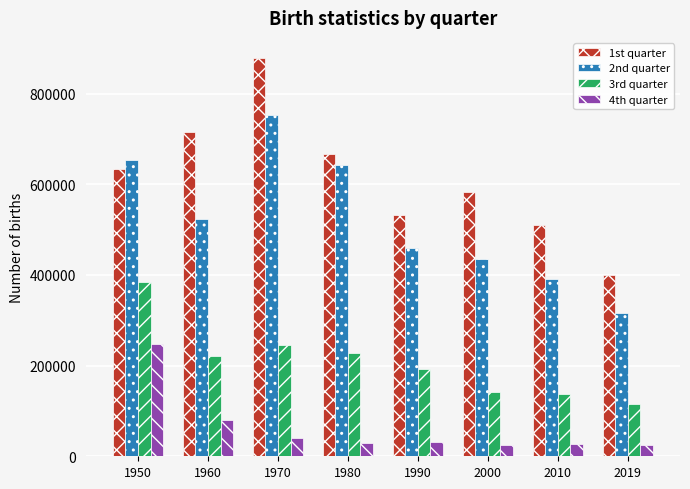

How many bars are there in total?

32